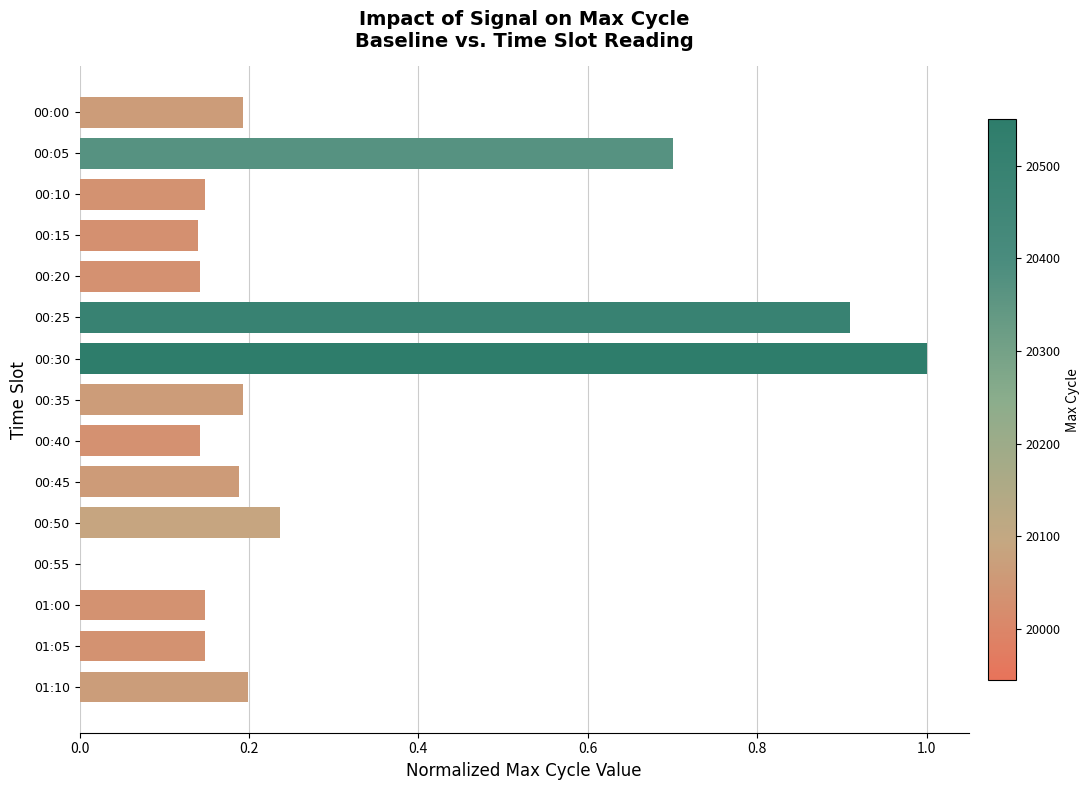

What is the sum of the values at 01:00 and 00:25?

1.1